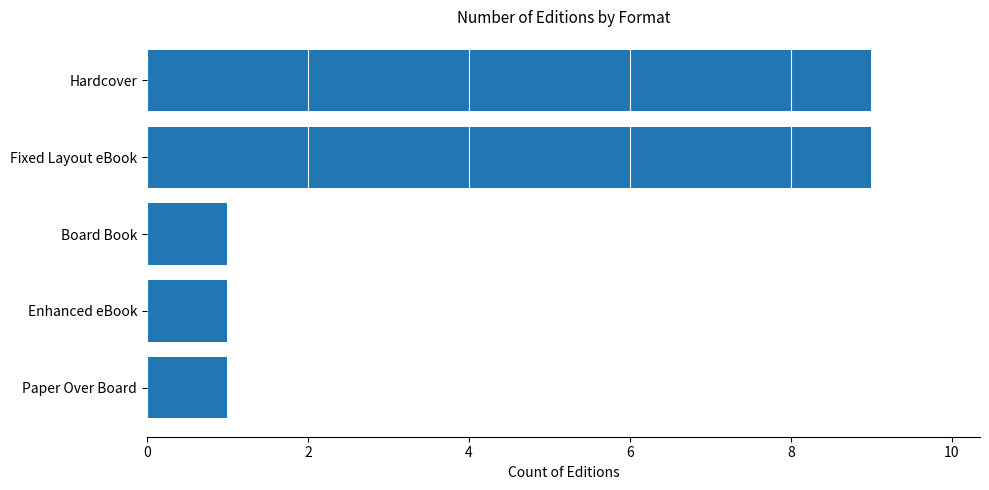

The chart shows a value of 6 at Fixed Layout eBook. True or false?

False